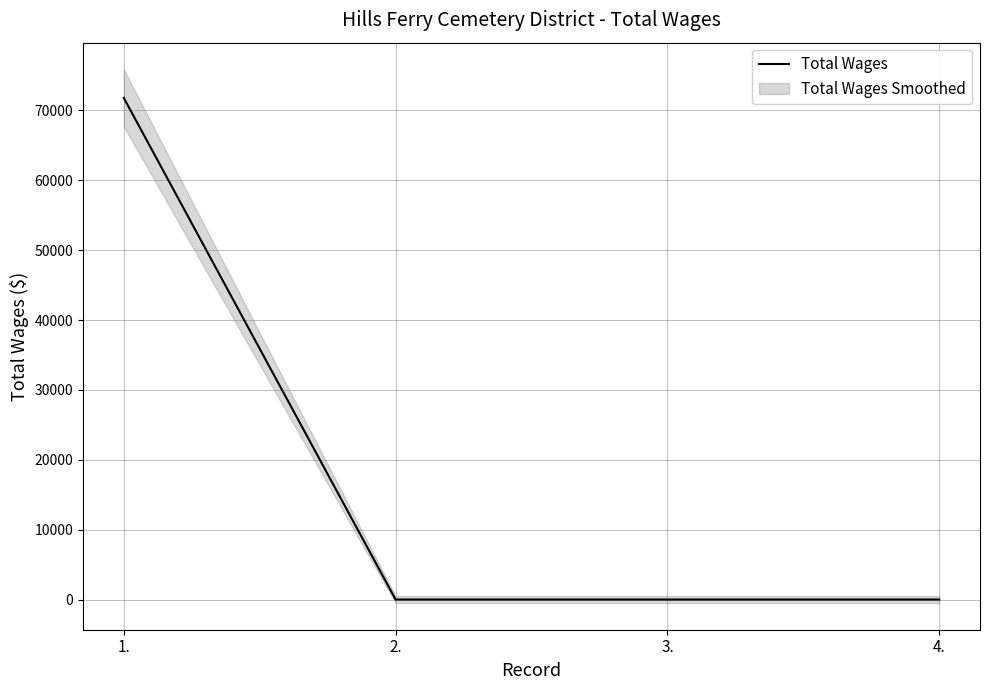

What position from the right is 1.?

4